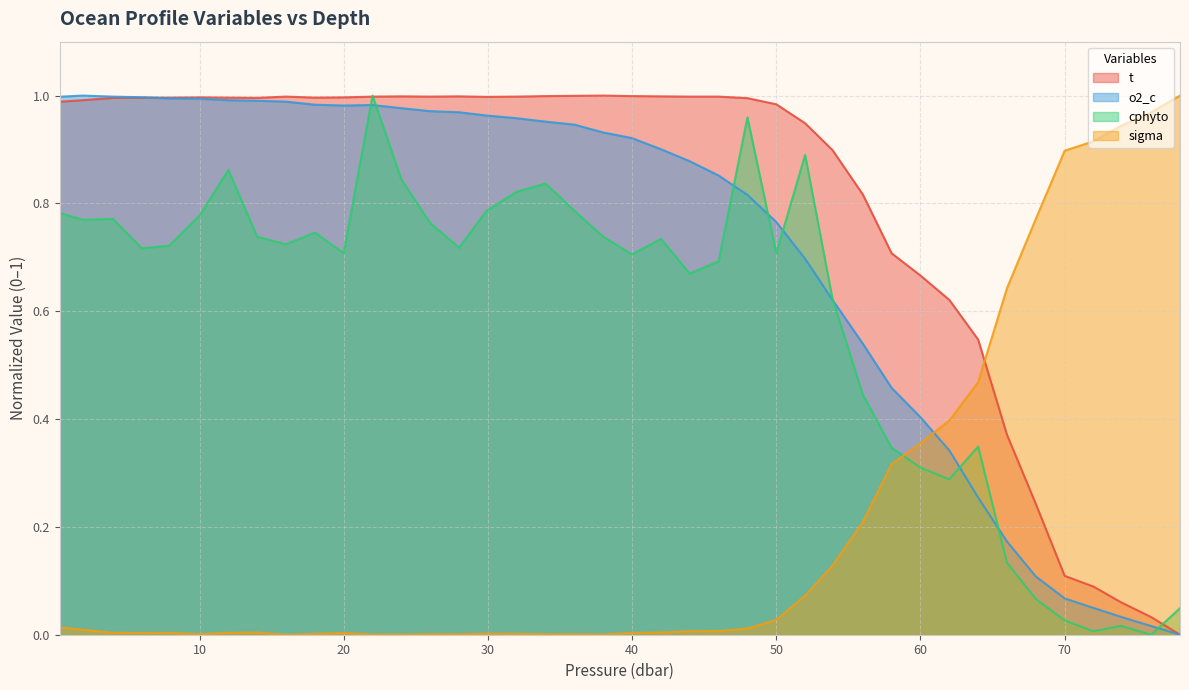

How many categories are shown in the chart?

40